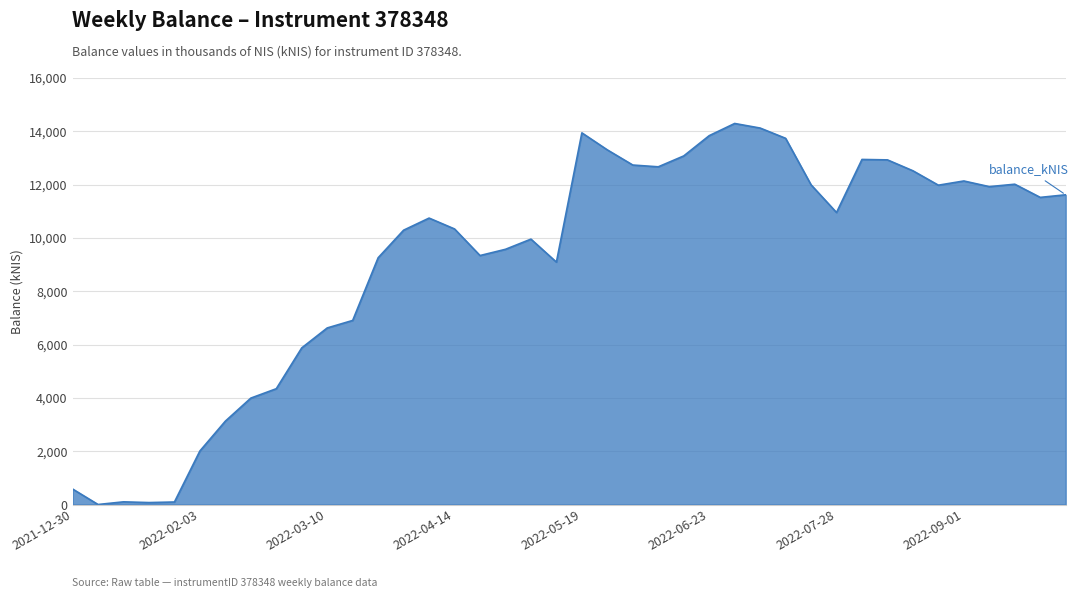

True or false: there are more than 2 points higher than both neighbors.

True